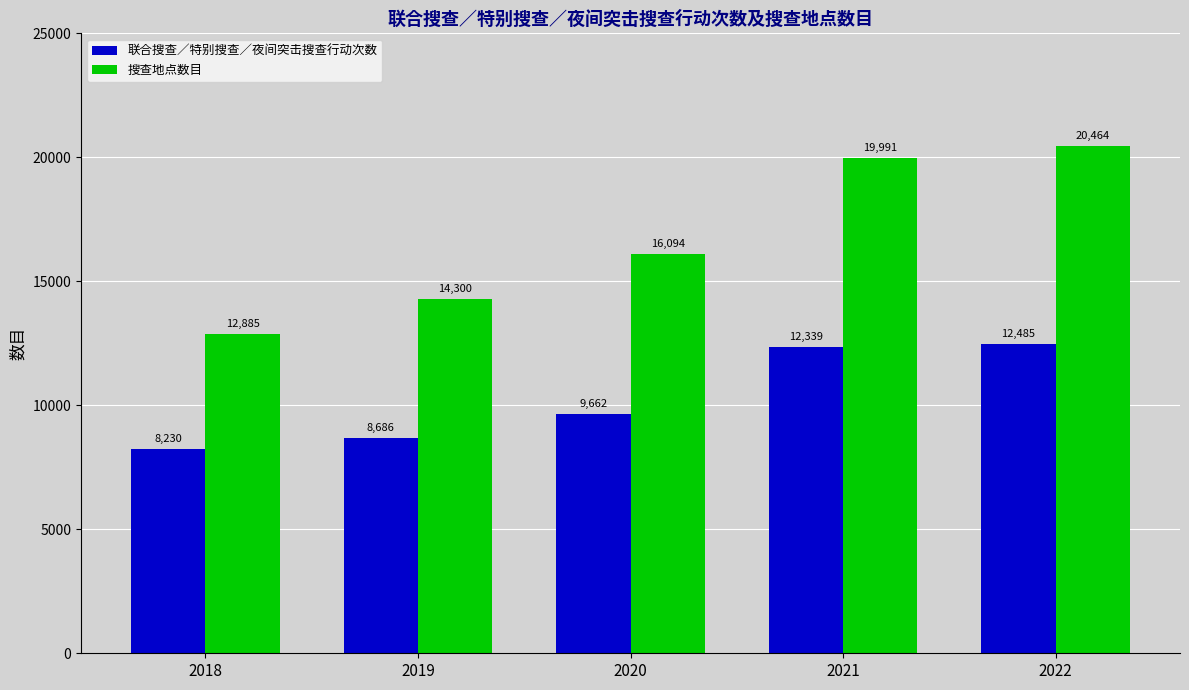

How many bars are there in total?

10